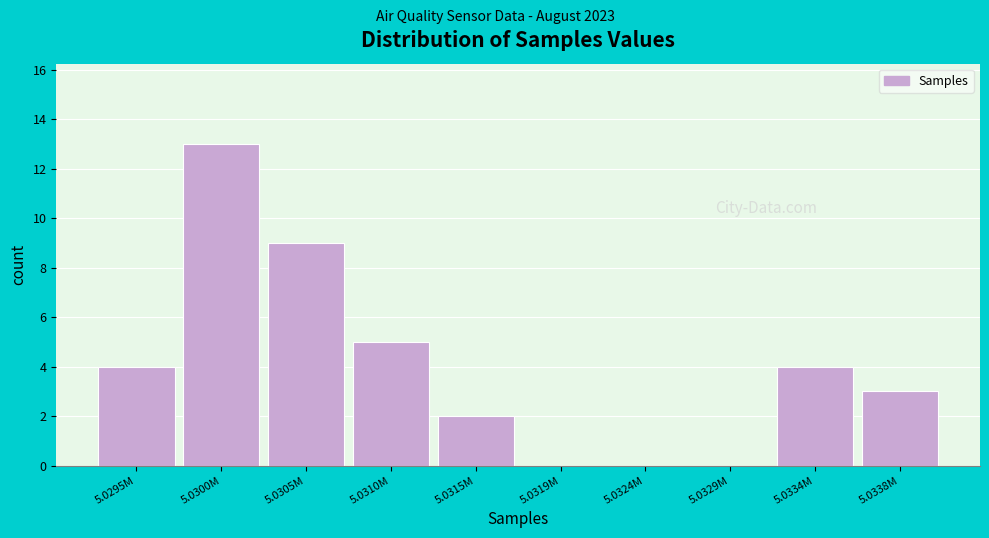

Reading left to right, list all the values displayed in this chart.

5.0295M=4	5.0300M=13	5.0305M=9	5.0310M=5	5.0315M=2	5.0319M=0	5.0324M=0	5.0329M=0	5.0334M=4	5.0338M=3